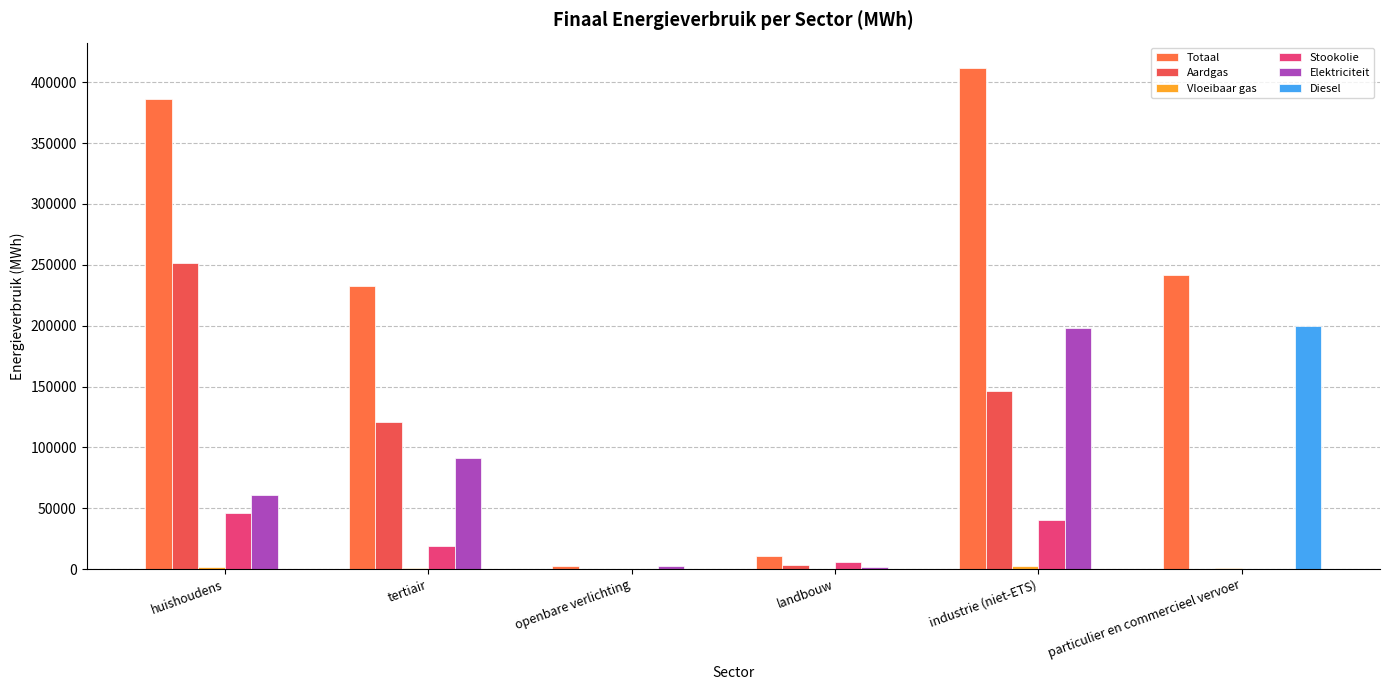

Rank the categories by Aardgas value from highest to lowest.

huishoudens, industrie (niet-ETS), tertiair, landbouw, particulier en commercieel vervoer, openbare verlichting